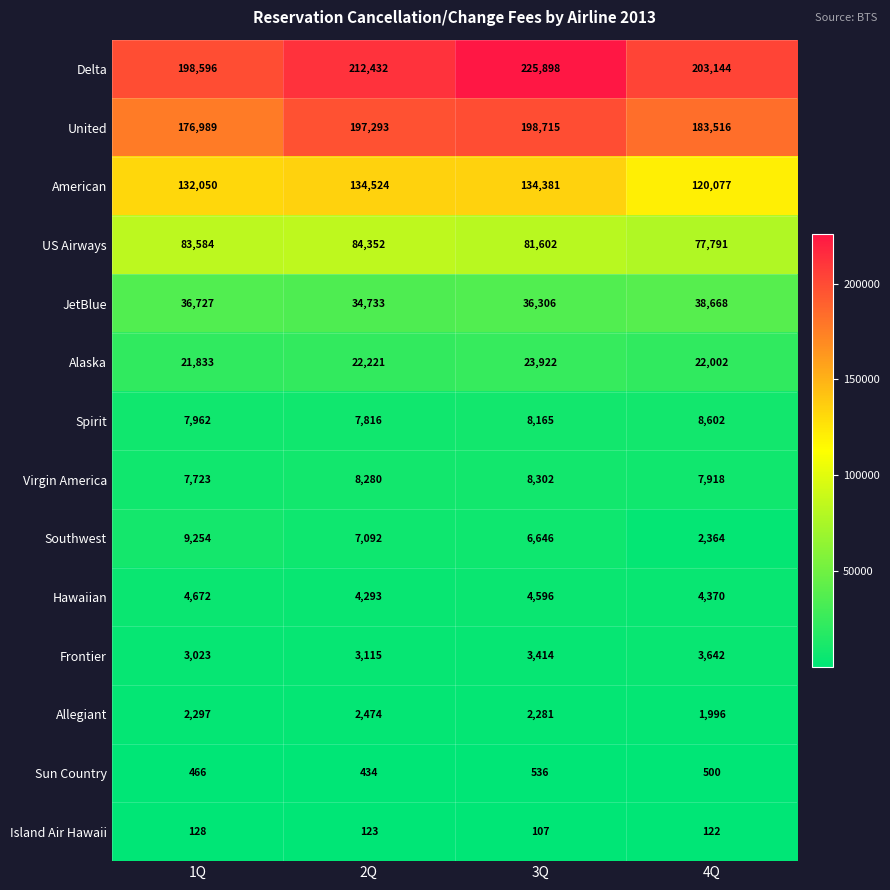

At which label is Island Air Hawaii closest to 117?

4Q